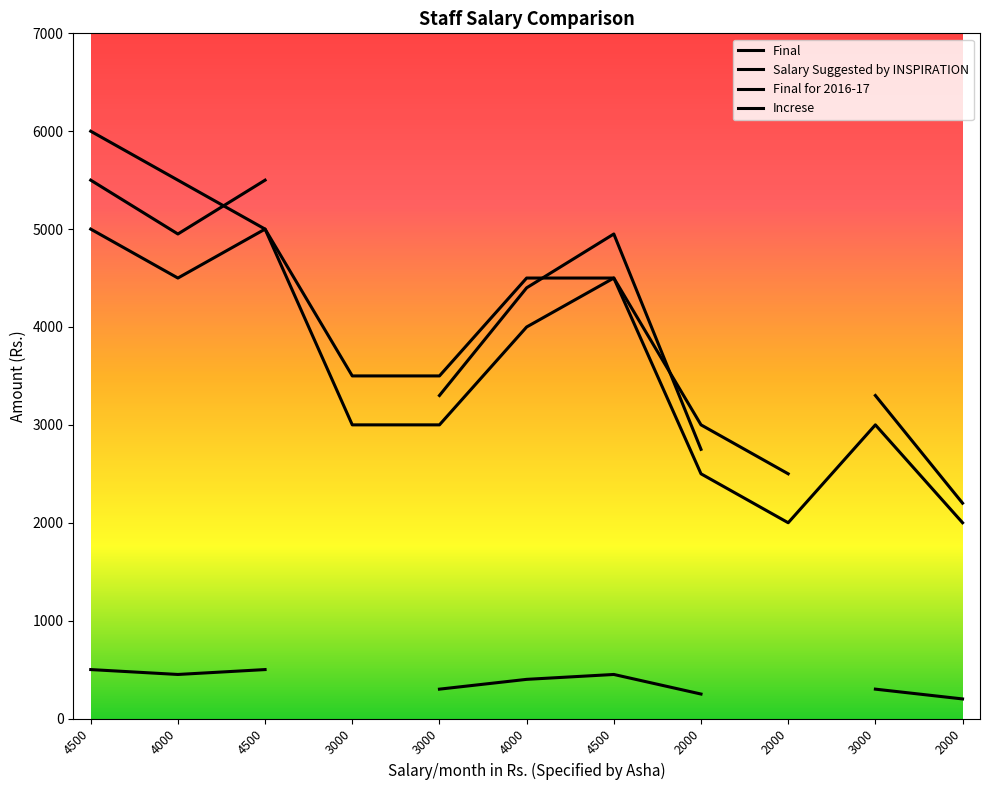

True or false: Final and Salary Suggested by INSPIRATION intersect in this chart.

False